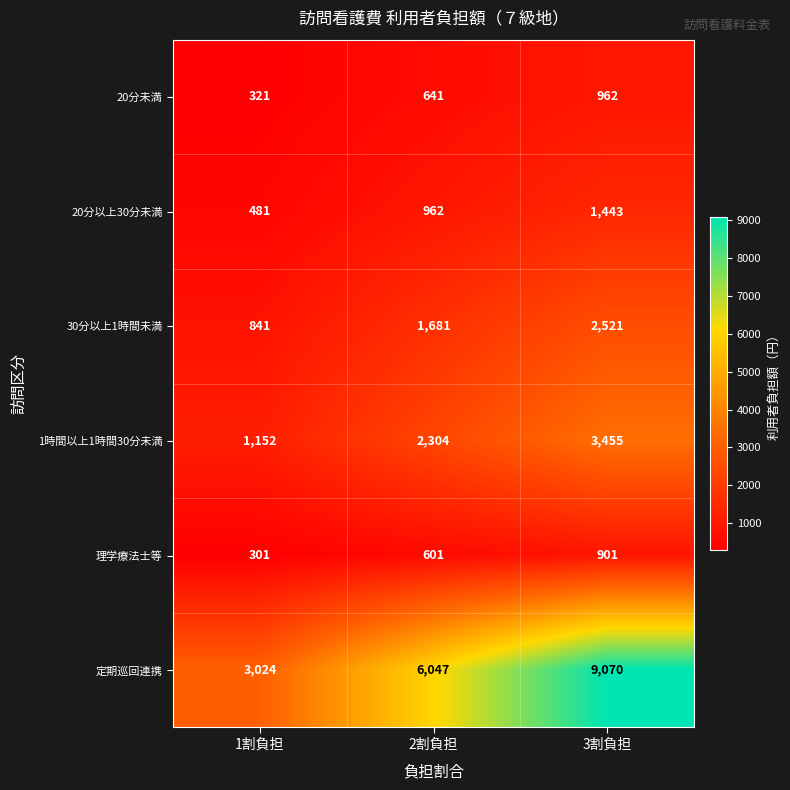

List the labels in order of 20分以上30分未満 value, largest first.

3割負担, 2割負担, 1割負担